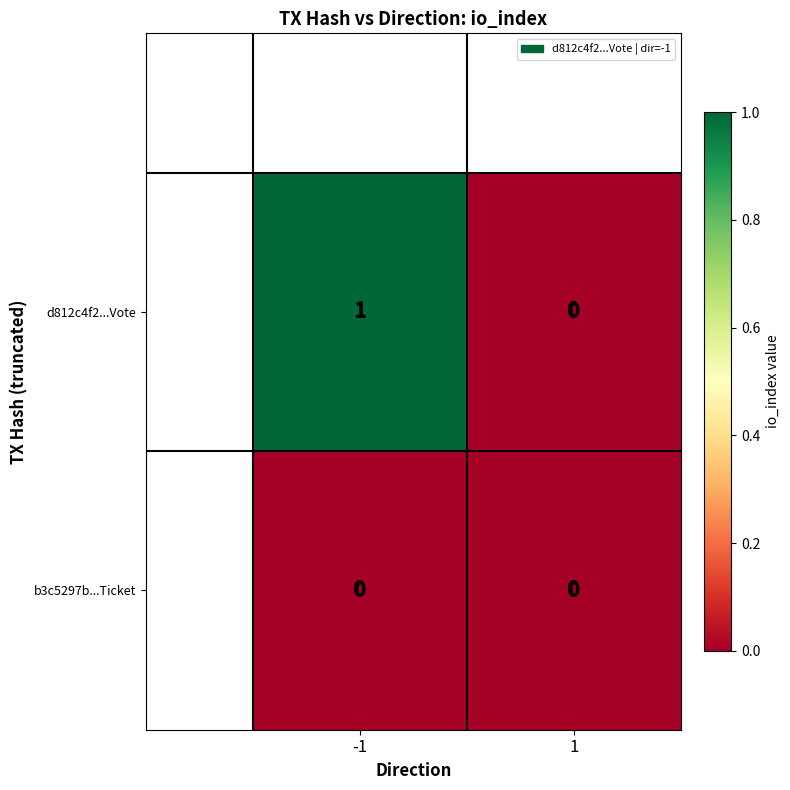

At how many categories does at least one series exceed 0?

1